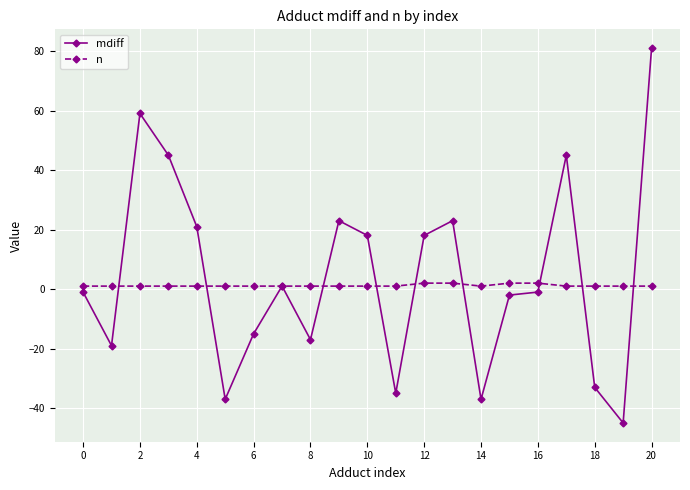

What is the maximum value shown in the chart?

81.0